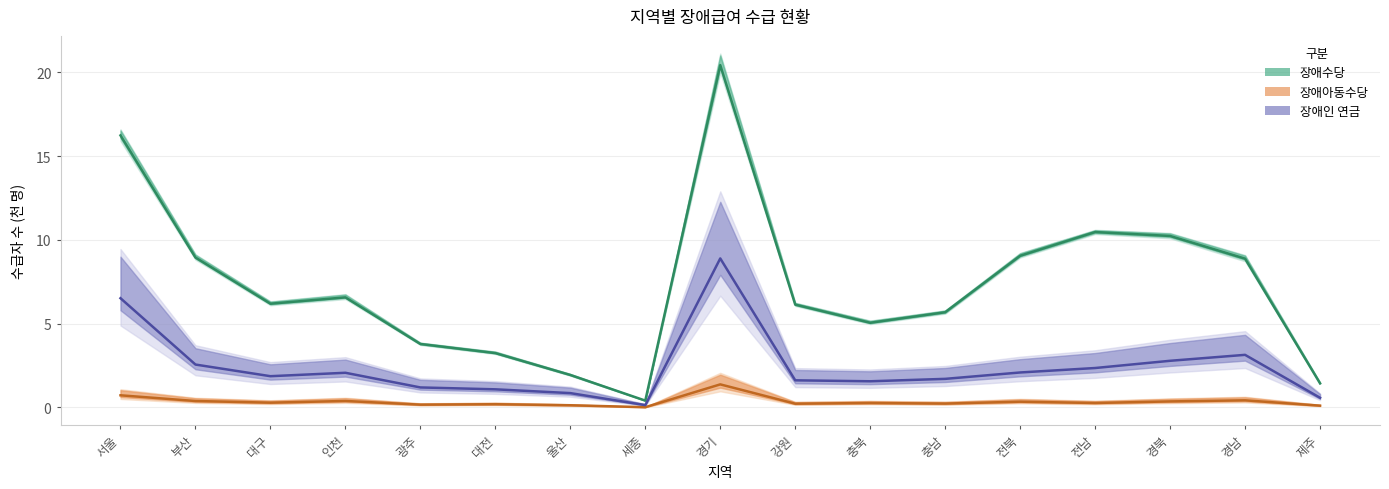

What is the average value of the 장애수당 series?

7.3